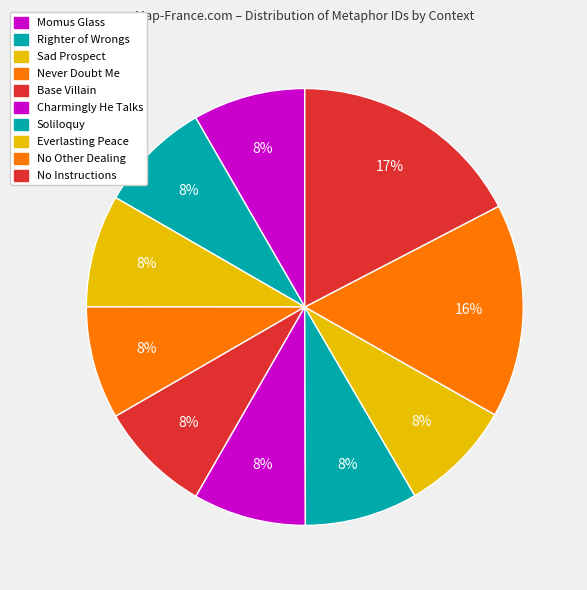

What is the ratio of the value at No Instructions to the value at Everlasting Peace?

2.1